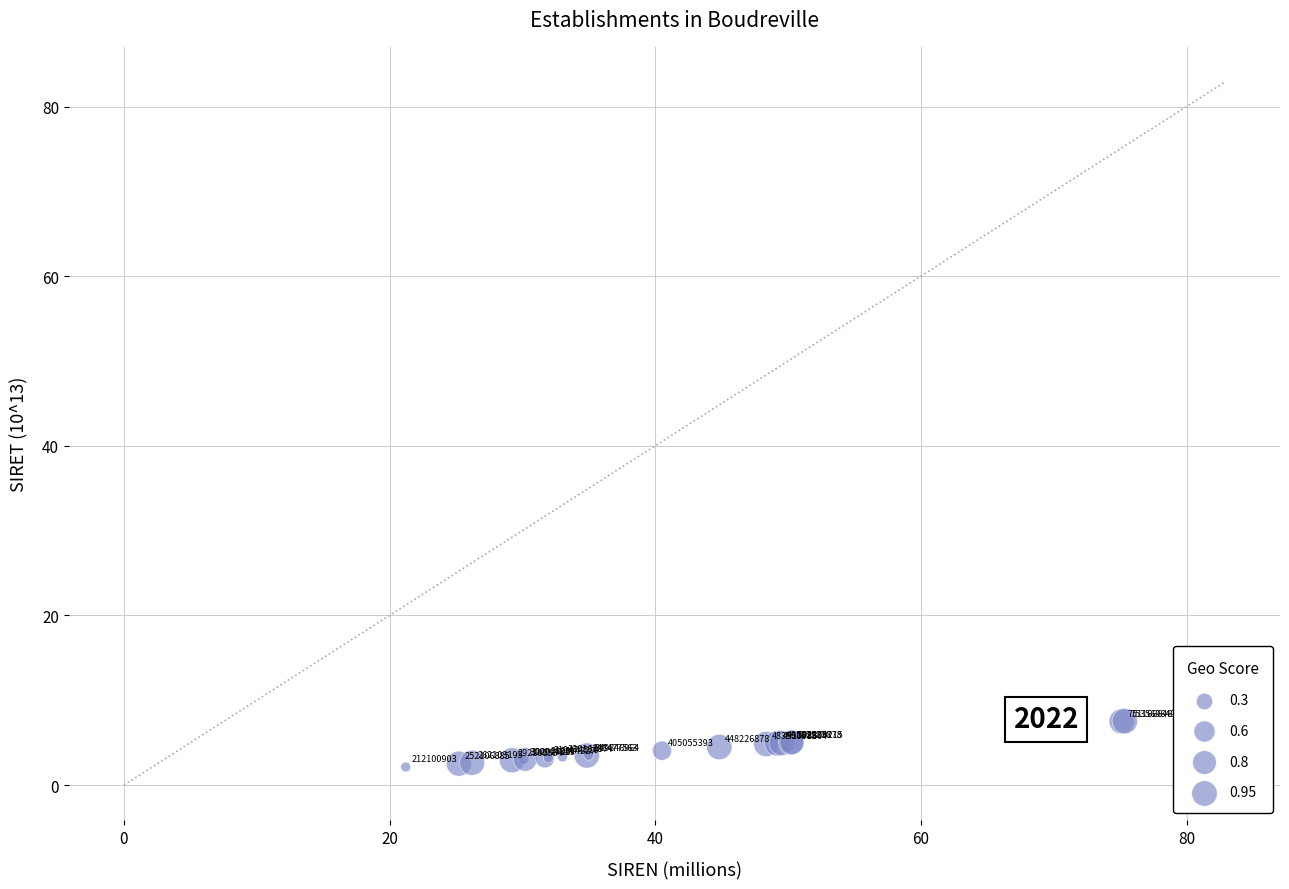

What Y value in the scatter plot is closest to 4?

4.1